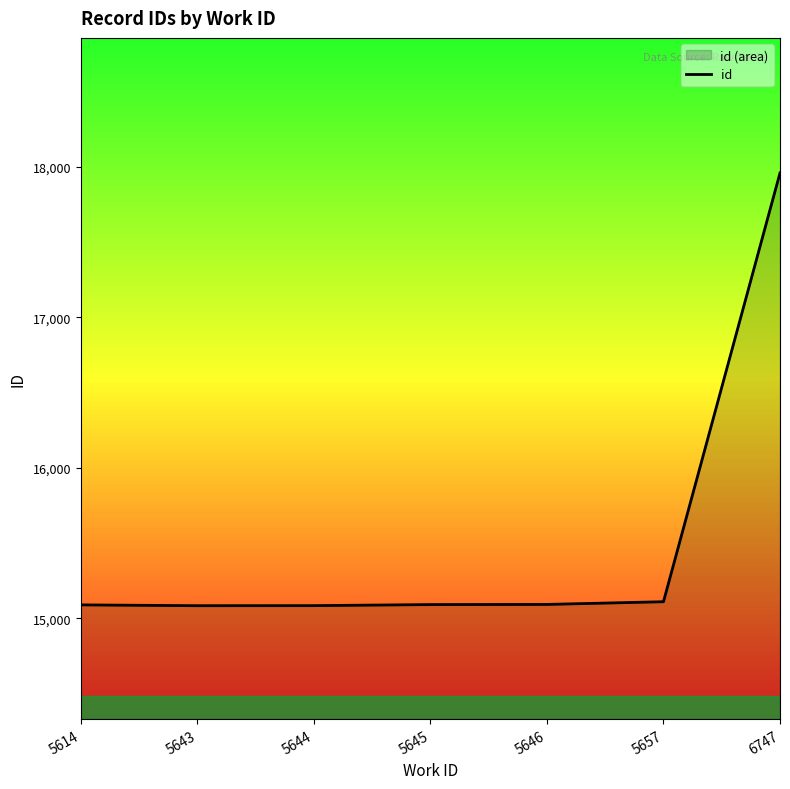

Does the chart have visible grid lines?

No